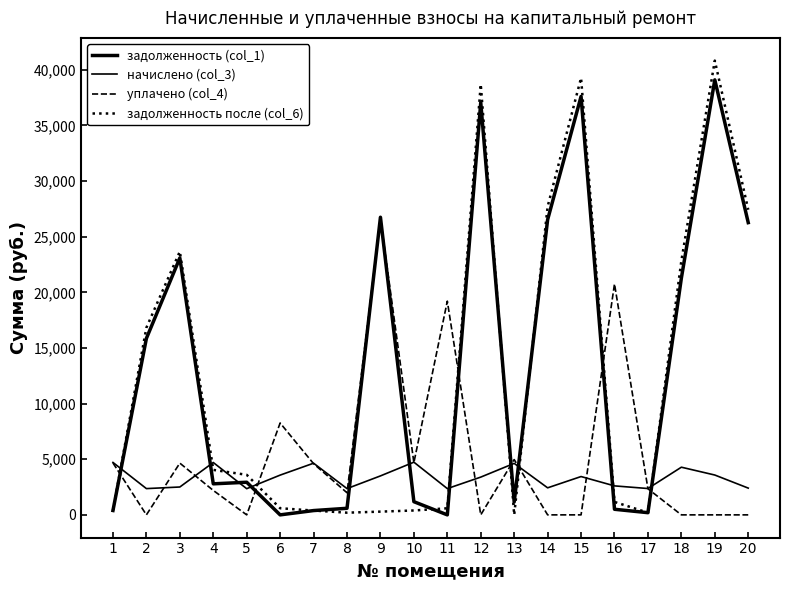

Does the chart display data point markers on the line(s)?

No